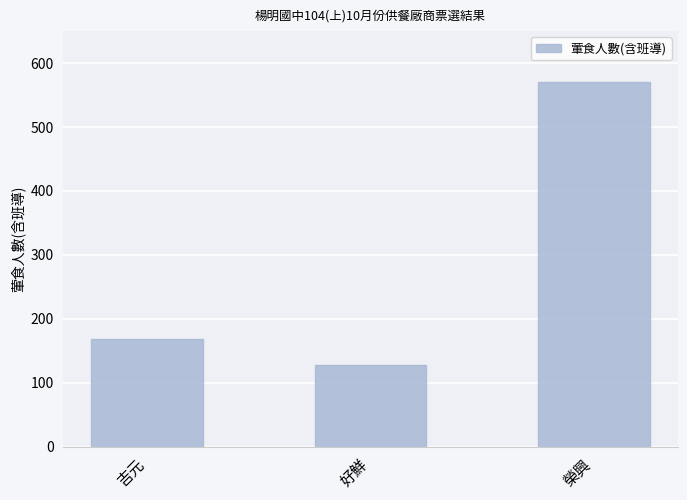

What is the label of the 2nd bar from the right?

好鮮